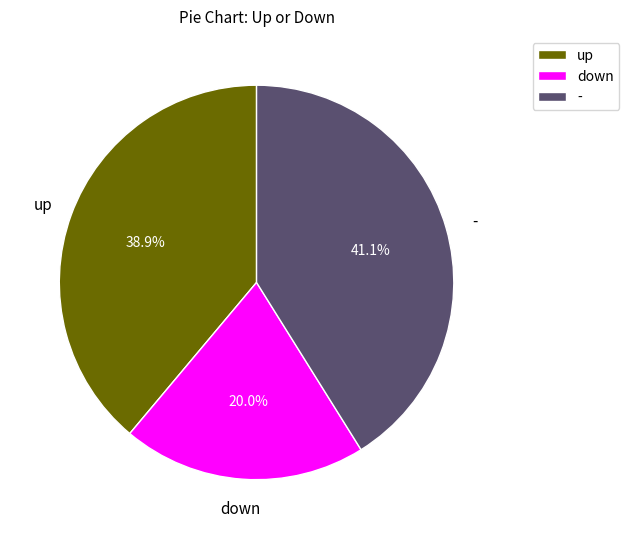

To the nearest percent, what portion does up represent?

39%